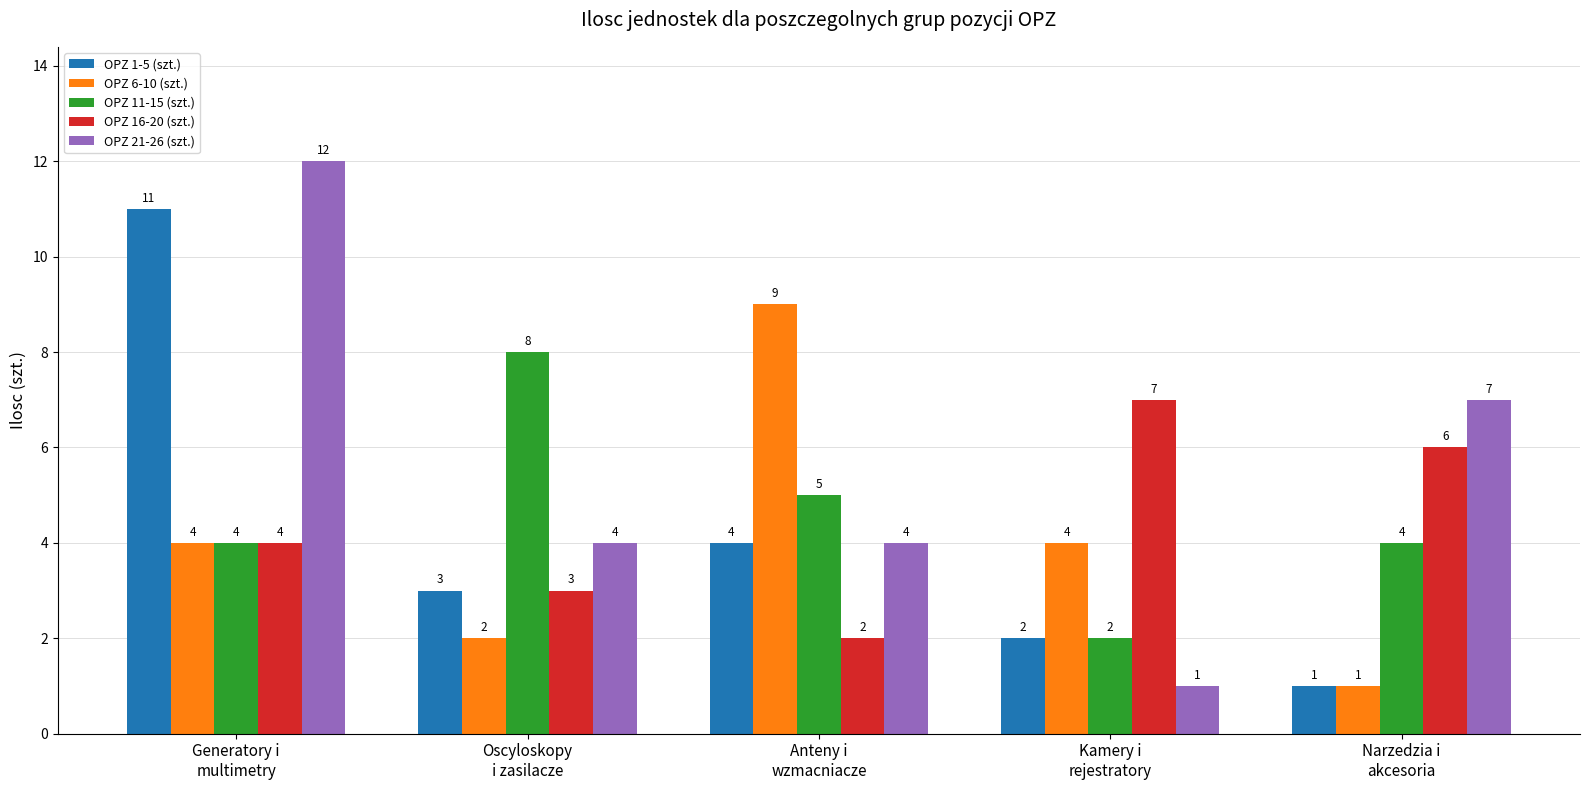

Count the OPZ 16-20 (szt.) values in the range 3 to 6.

3